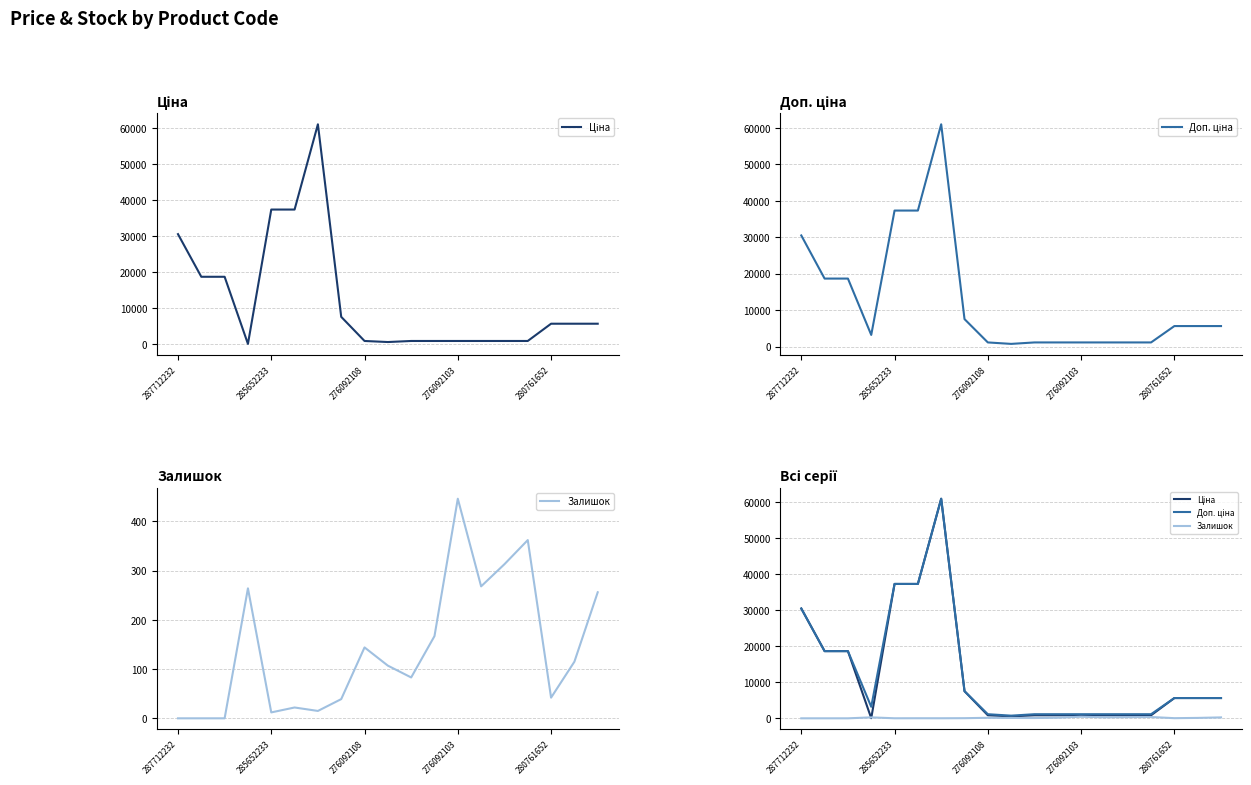

Which category has the highest value in the Доп. ціна series?

6